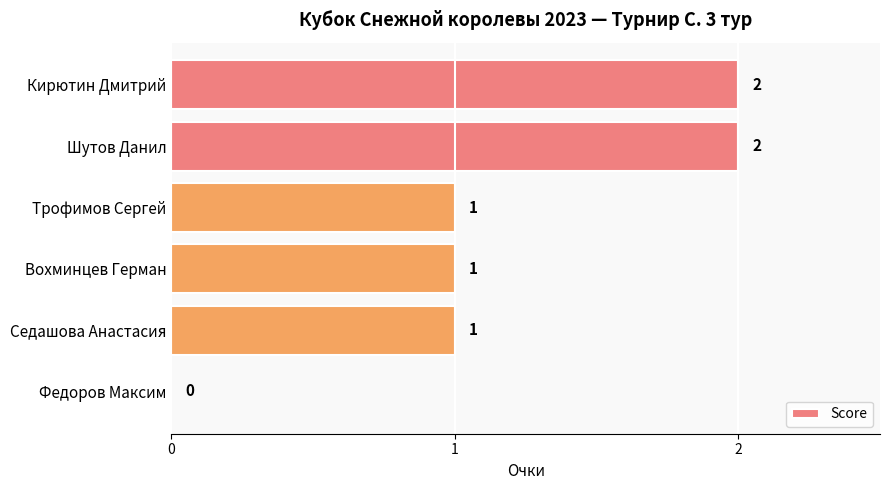

How many values are between 1 and 2?

5